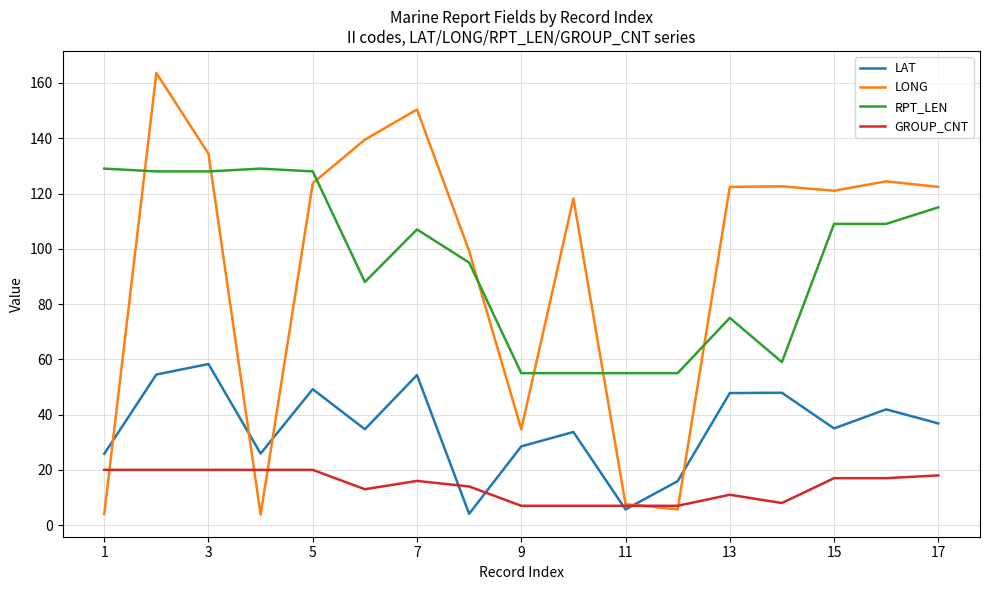

What is the highest value of the LONG series?

163.6